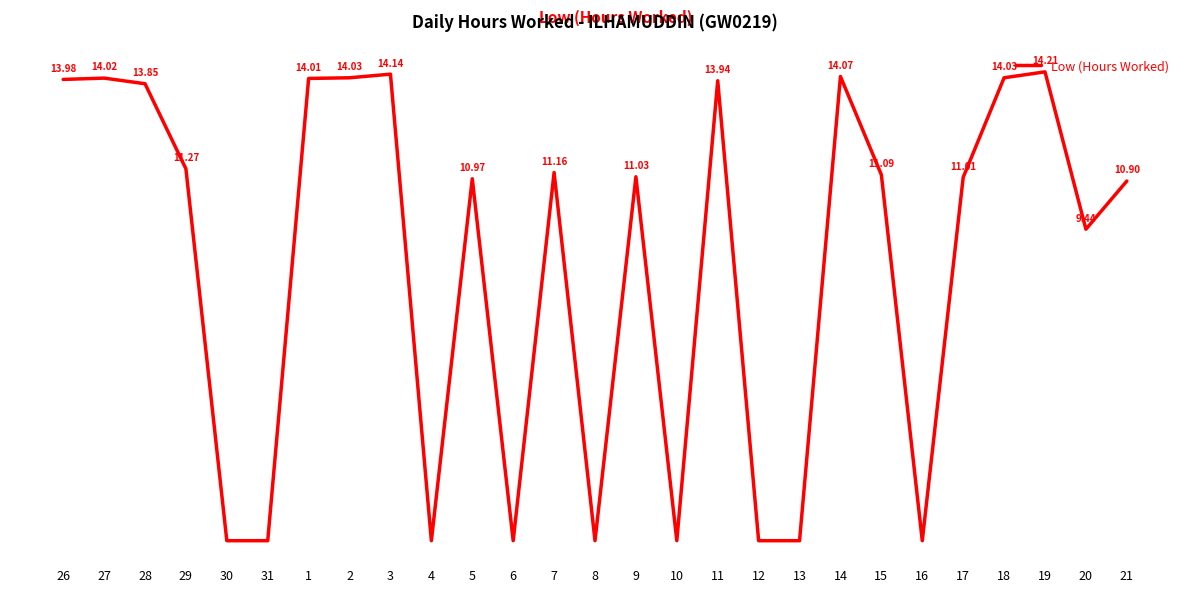

What is the difference between the maximum and minimum values?

14.2